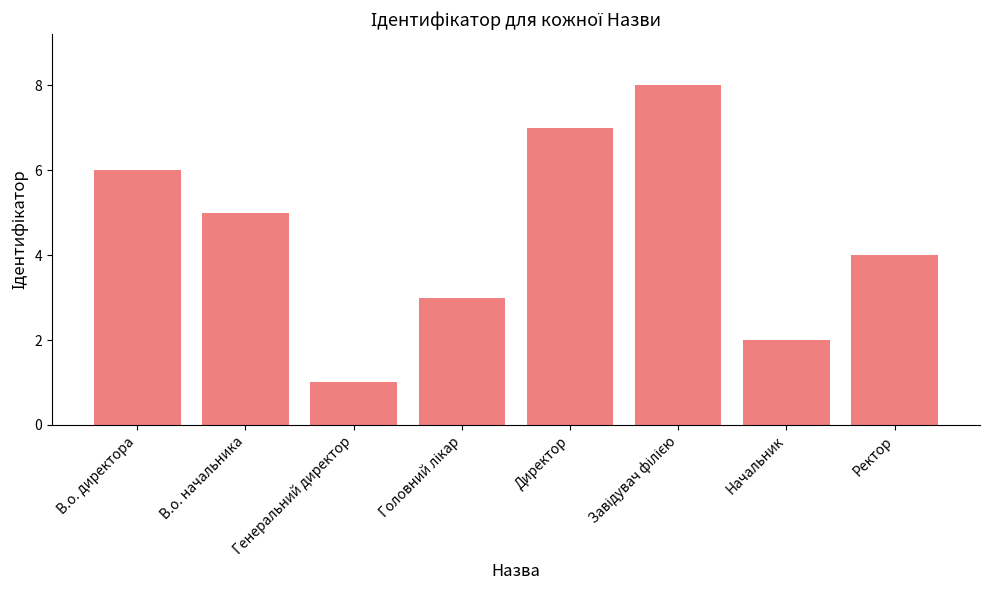

What position from the right is Генеральний директор?

6